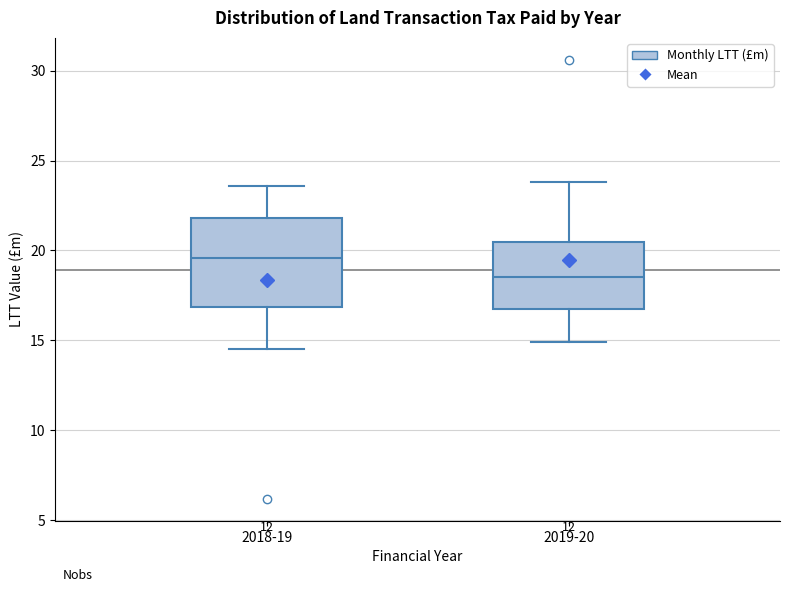

Where does the lower whisker of the box for 2019-20 end on the y-axis? The values are not printed on the chart, so give them approximately, as read against the axis.

15.0